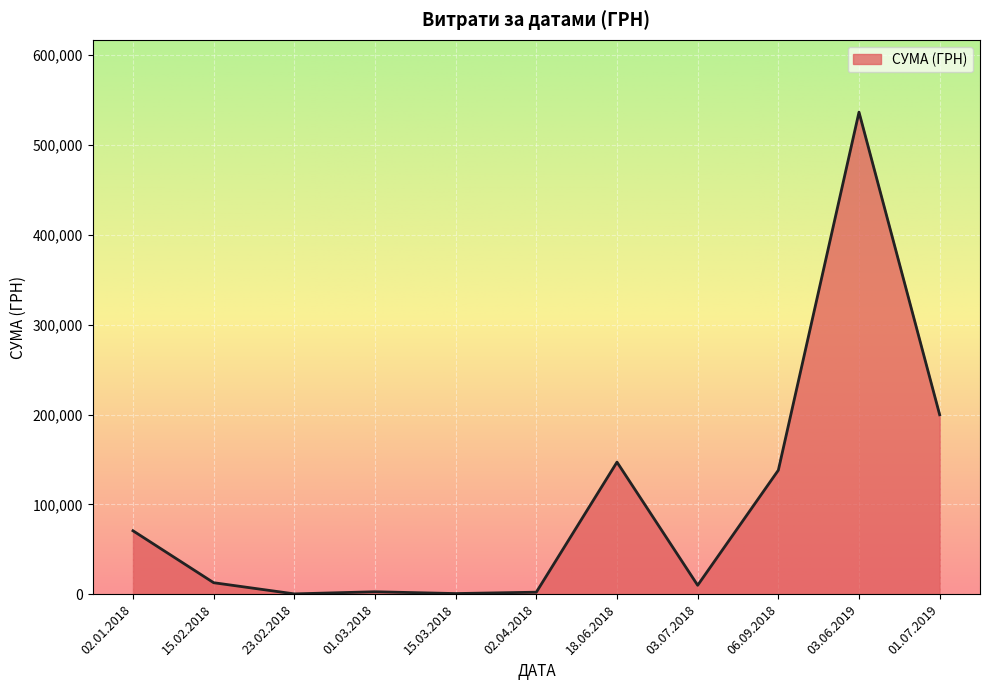

How many distinct data groups are displayed?

1